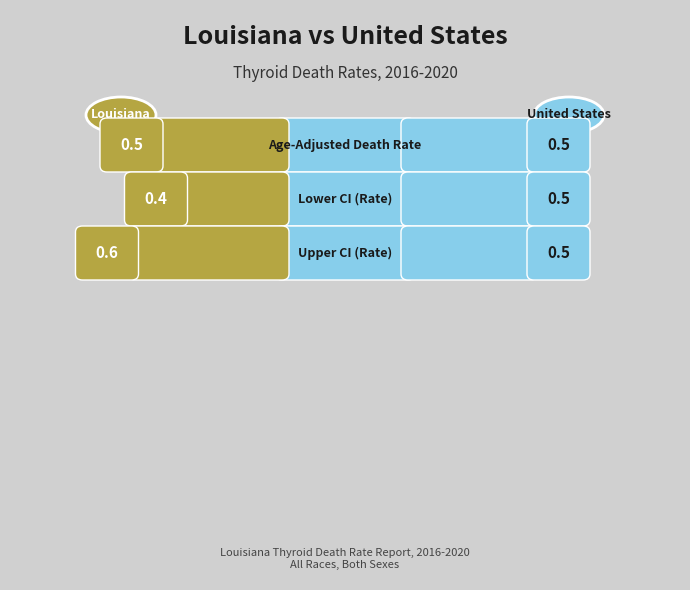

At how many categories does at least one series exceed 0?

3